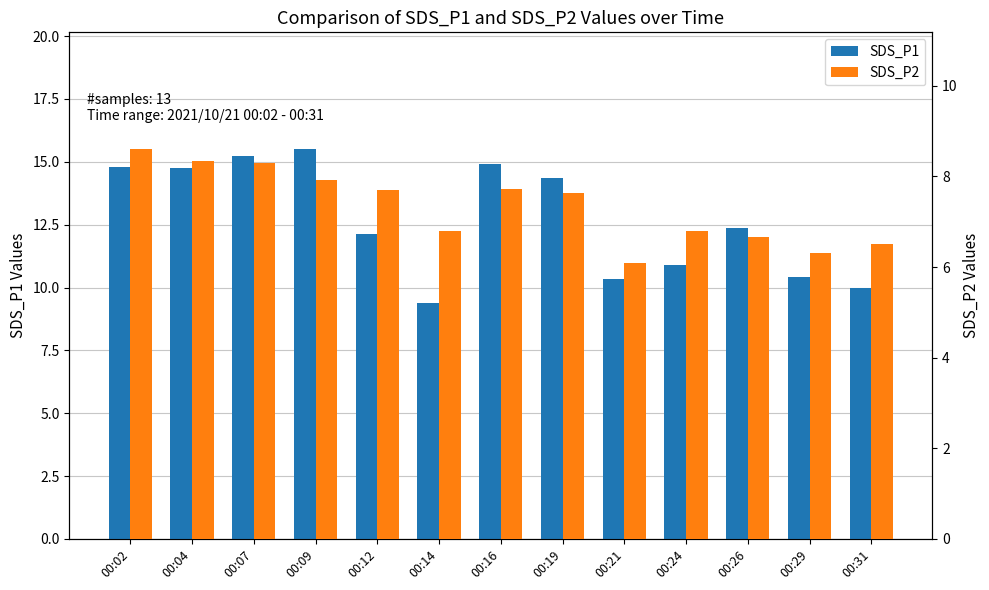

The SDS_P2 series shows 1.7 at 00:29. True or false?

False